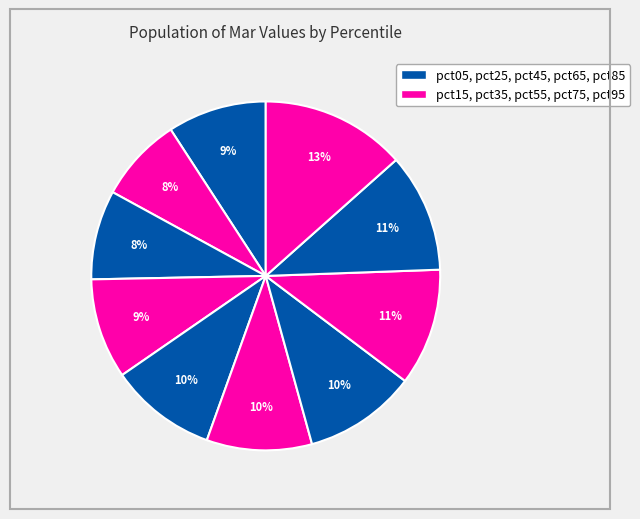

Which slice is the smallest?

pct15